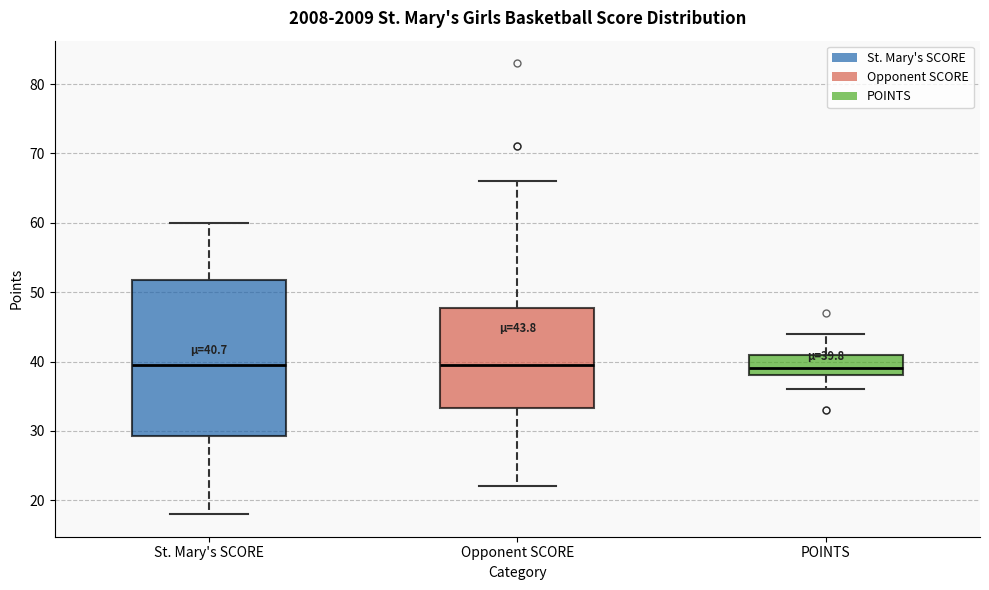

Comparing the boxes themselves (not the whiskers), which one is the tallest?

St. Mary's SCORE